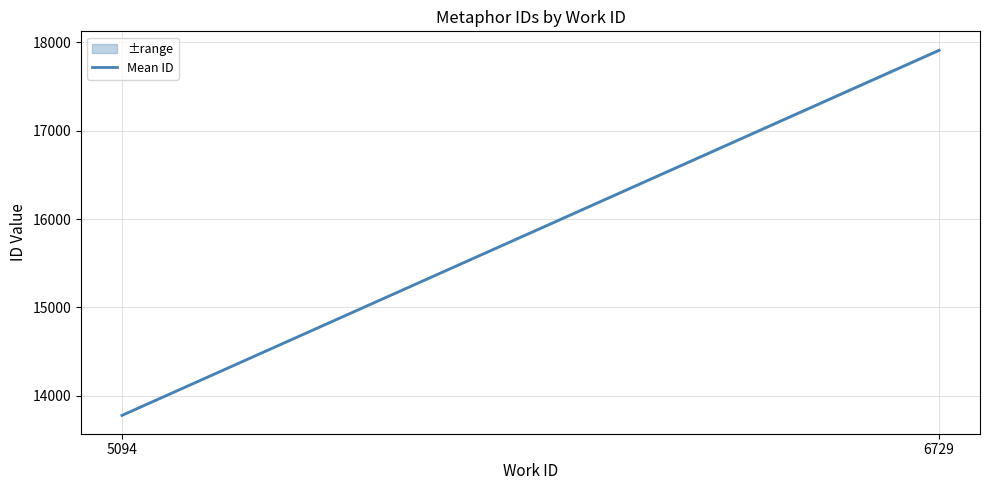

What is the change in value from 5094 to 6729?

+4134.0